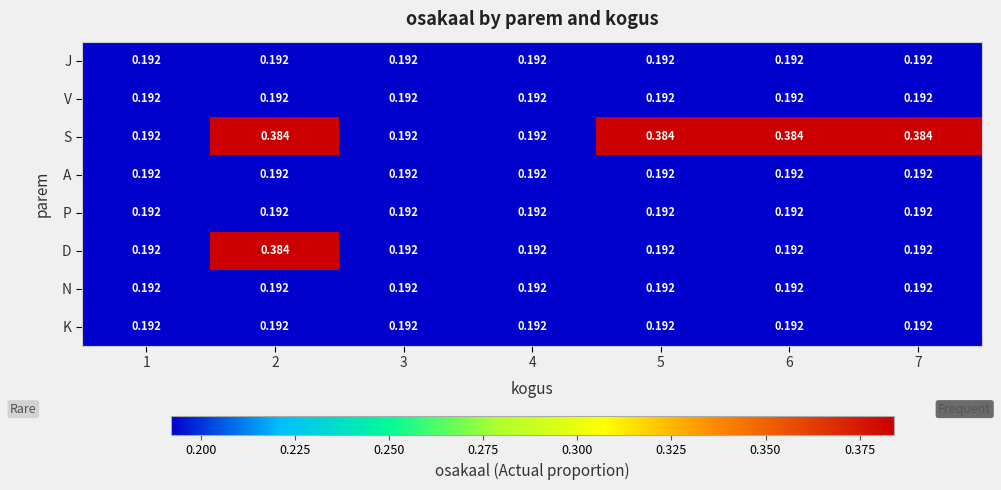

At which category is the sum across all series the highest?

2